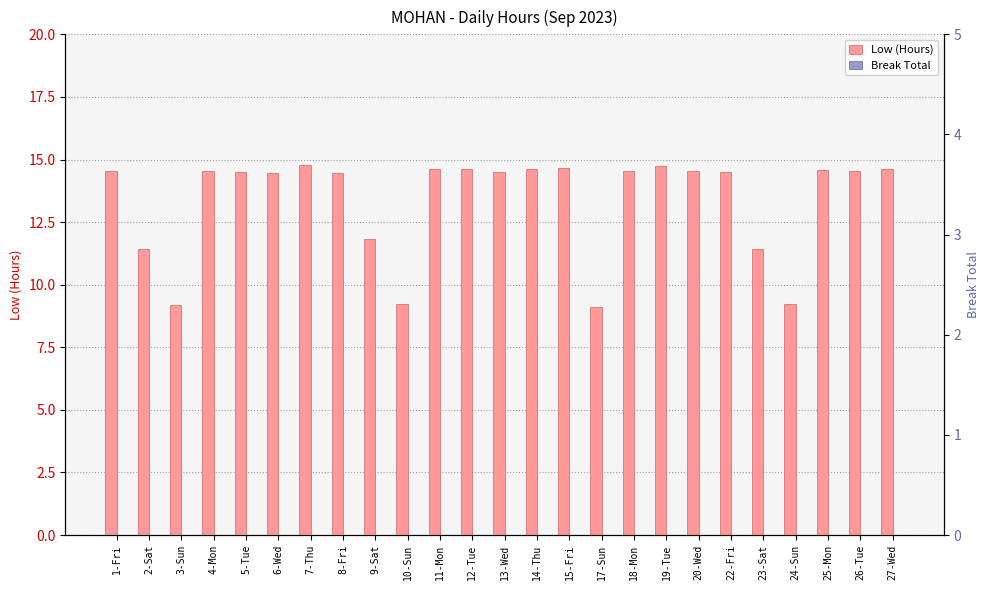

What position from the left is 22-Fri?

20